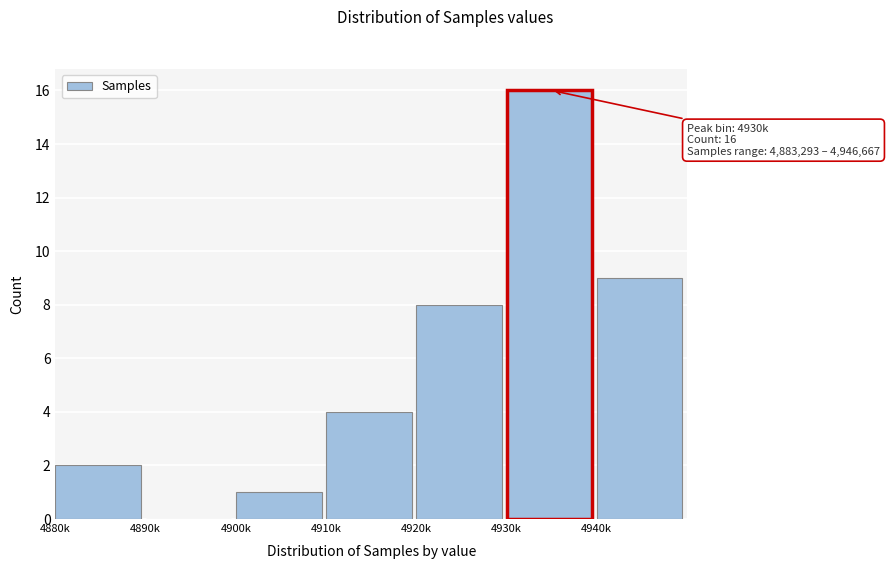

Reading left to right, list all the values displayed in this chart.

4880k=2	4890k=0	4900k=1	4910k=4	4920k=8	4930k=16	4940k=9